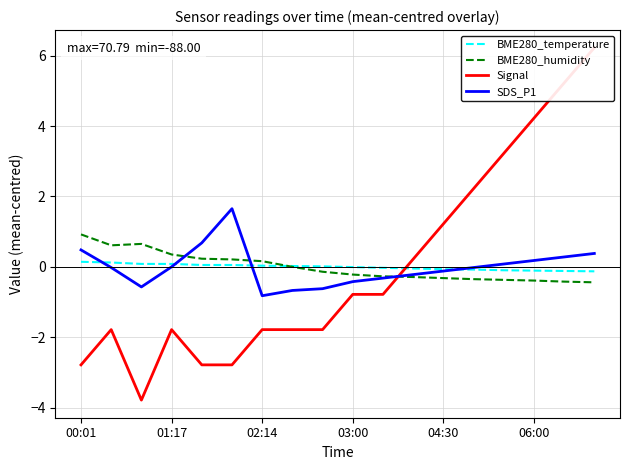

Is the value of BME280_temperature at 06:00 greater than the value of BME280_humidity at 06:00?

Yes